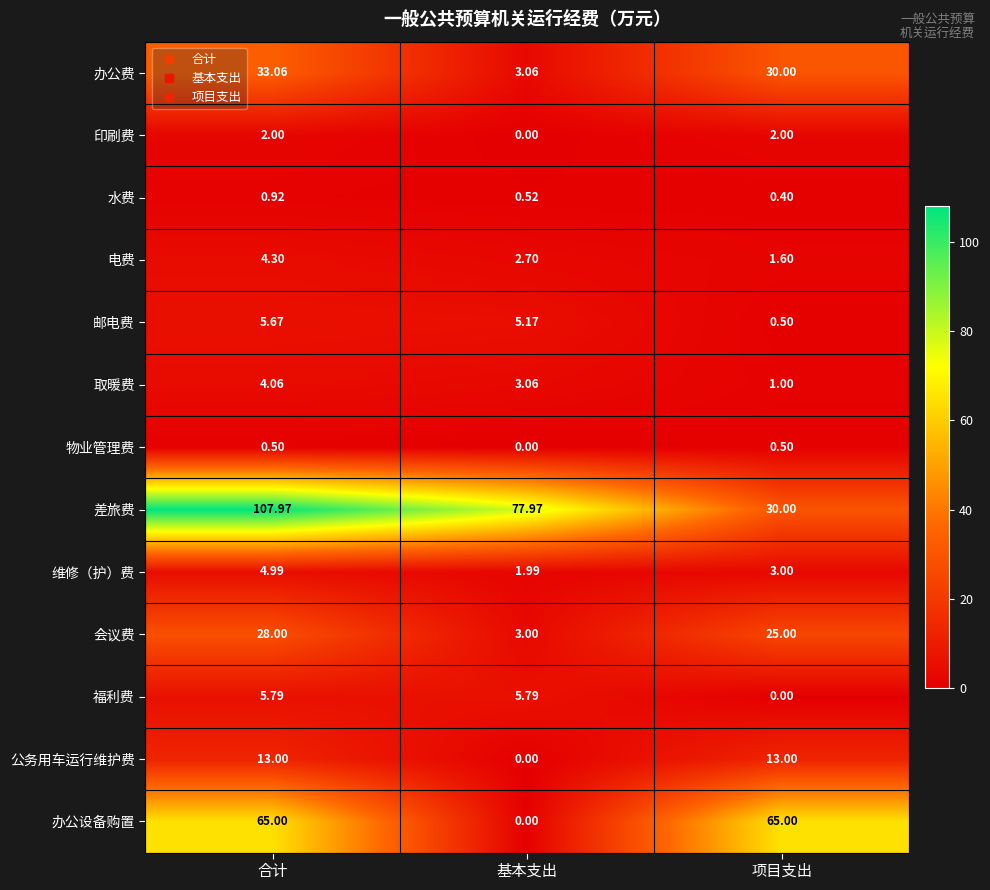

Rank the categories by 水费 value from highest to lowest.

合计, 基本支出, 项目支出